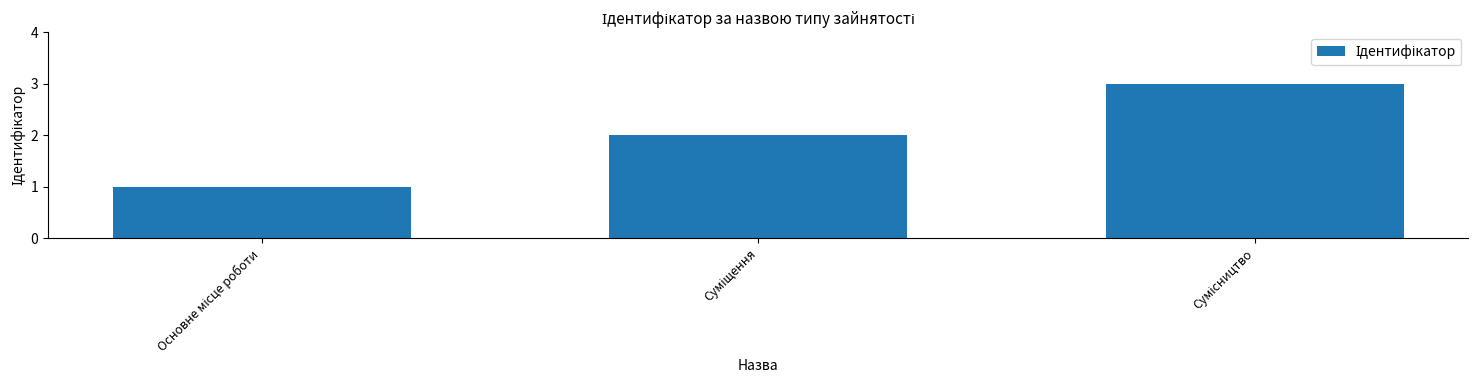

What is the sum of all values?

6